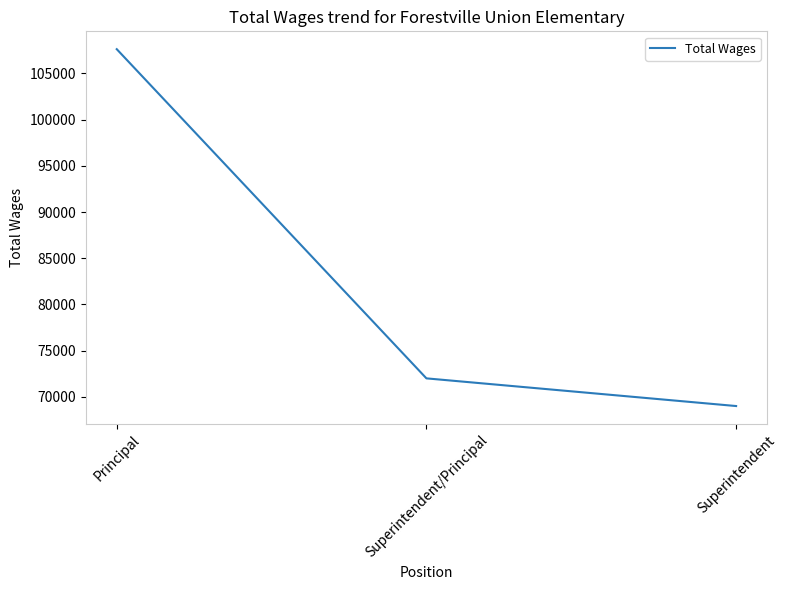

What is the average value?

82877